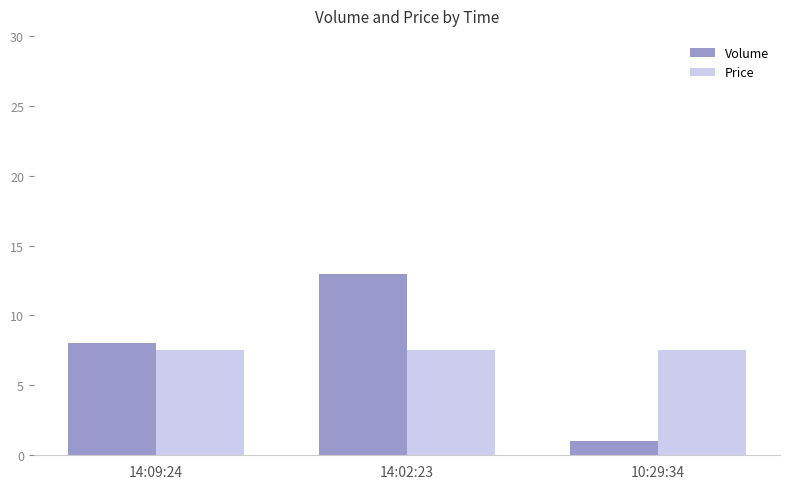

At how many categories does at least one series exceed 1?

3